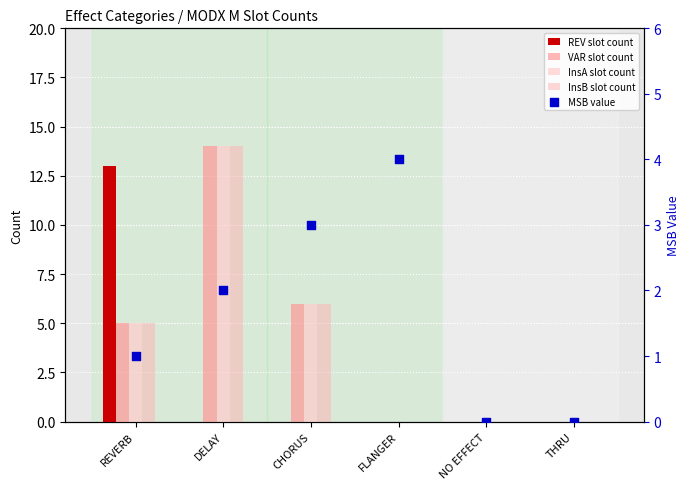

What are all the series names shown in the legend?

REV slot count, VAR slot count, InsA slot count, InsB slot count, MSB value